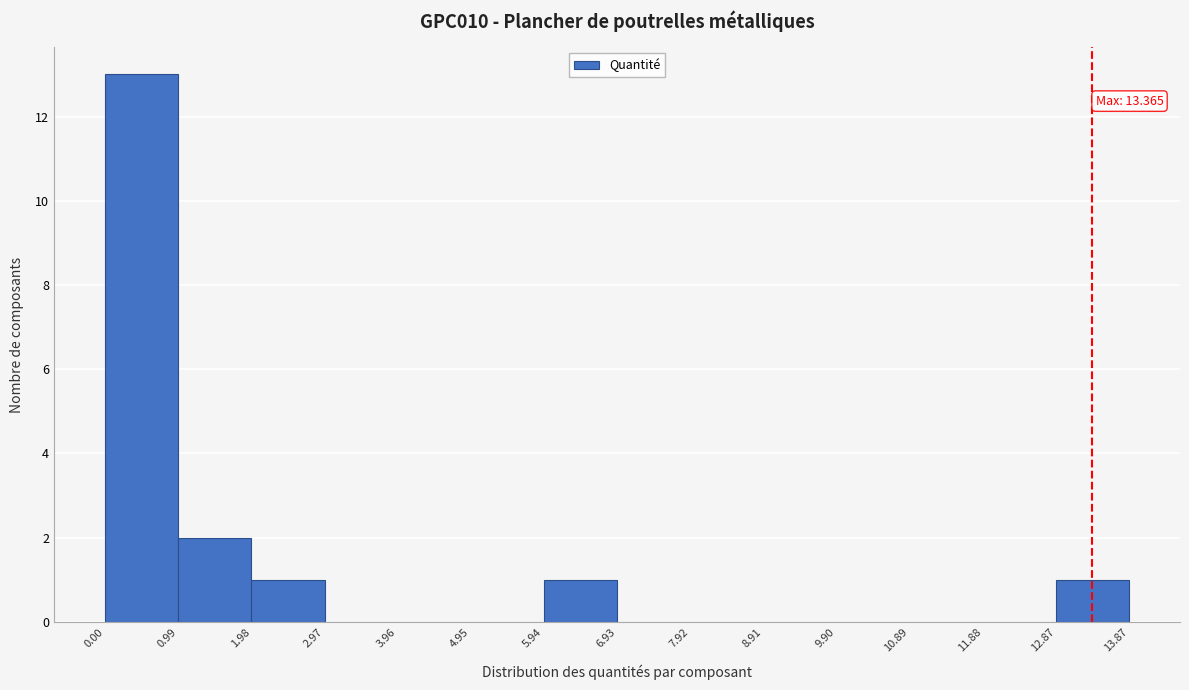

Which range on the x-axis has the tallest bar?

0.00 to 0.99